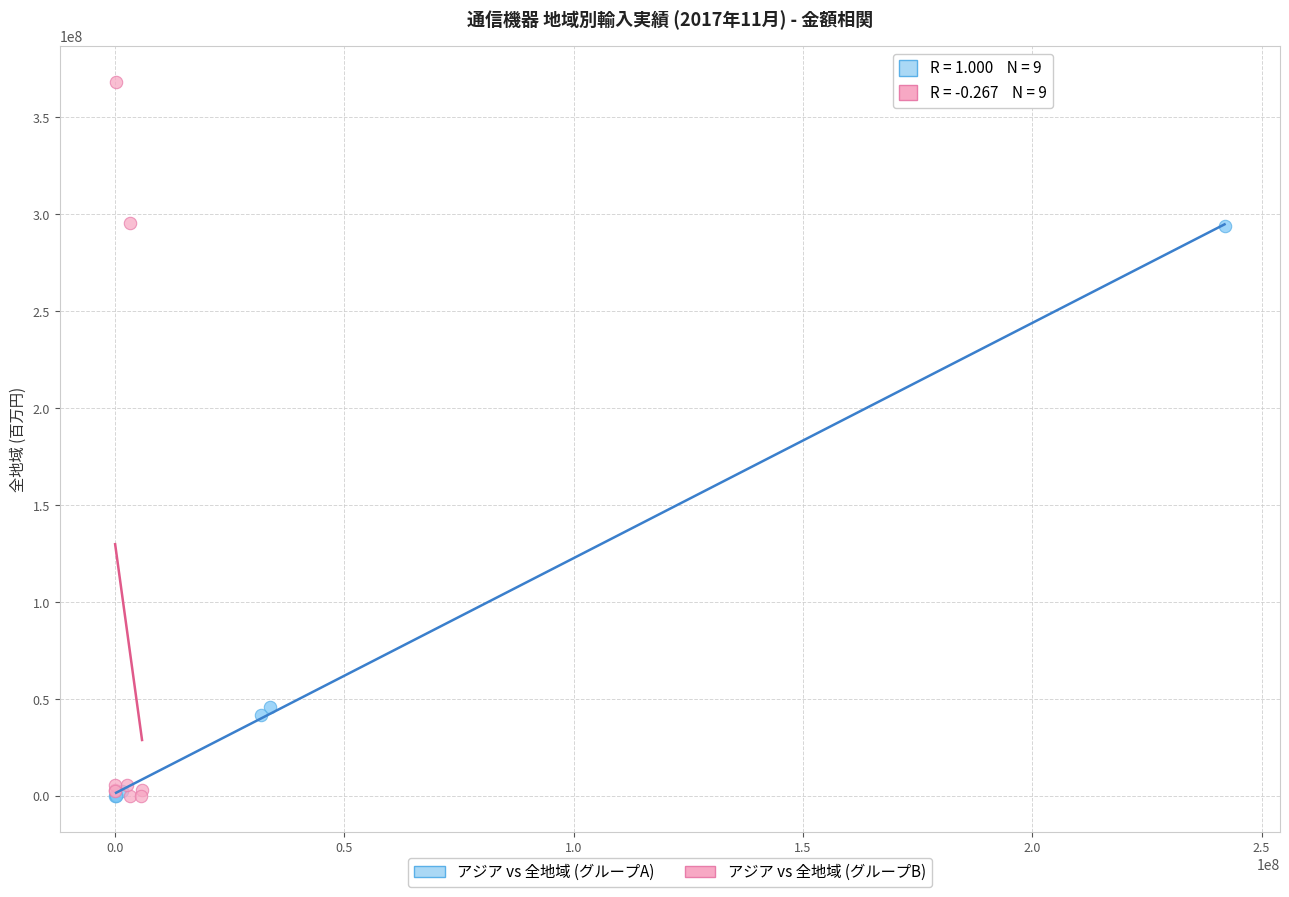

Which series reaches the maximum Y coordinate?

アジア vs 全地域 (グループB)